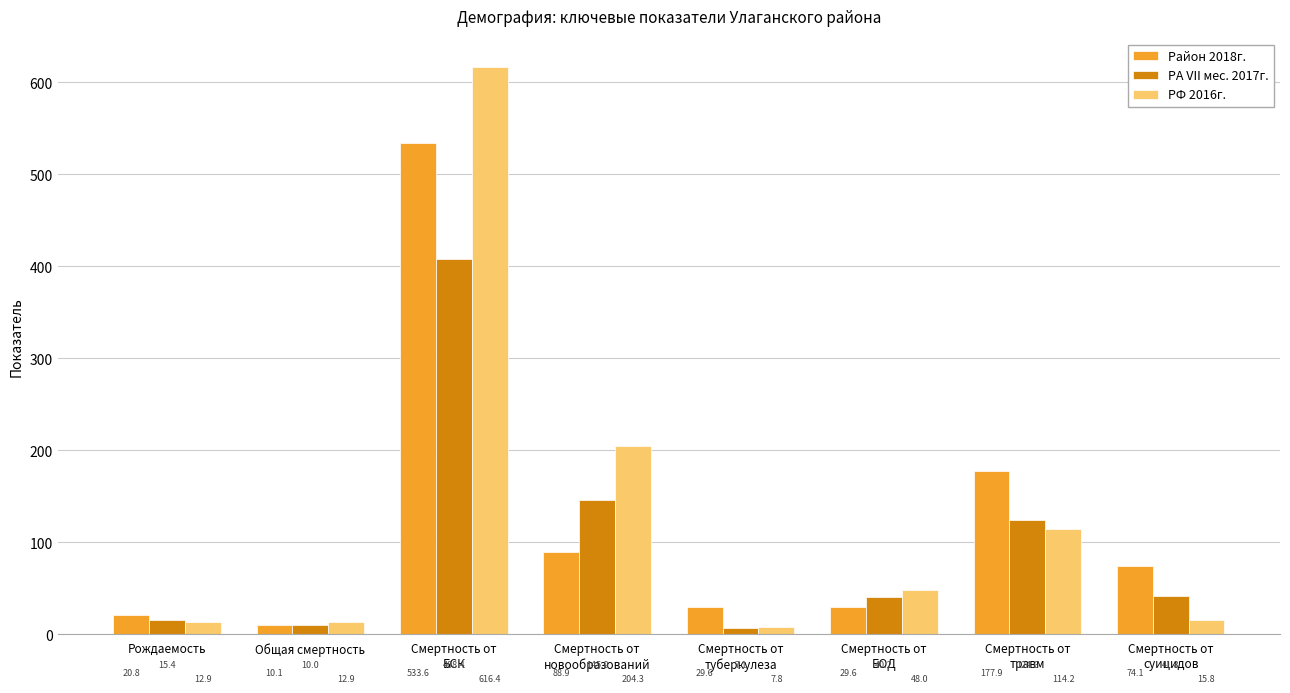

At how many categories does at least one series exceed 55?

4